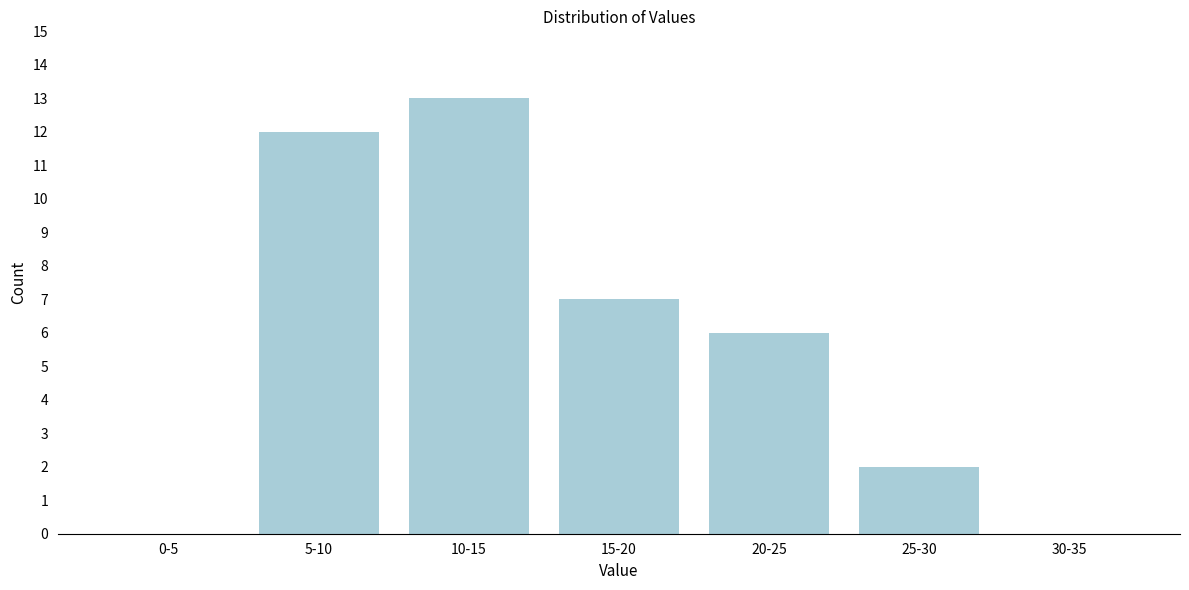

Reading left to right, transcribe all the data shown in this chart.

0-5=0	5-10=12	10-15=13	15-20=7	20-25=6	25-30=2	30-35=0